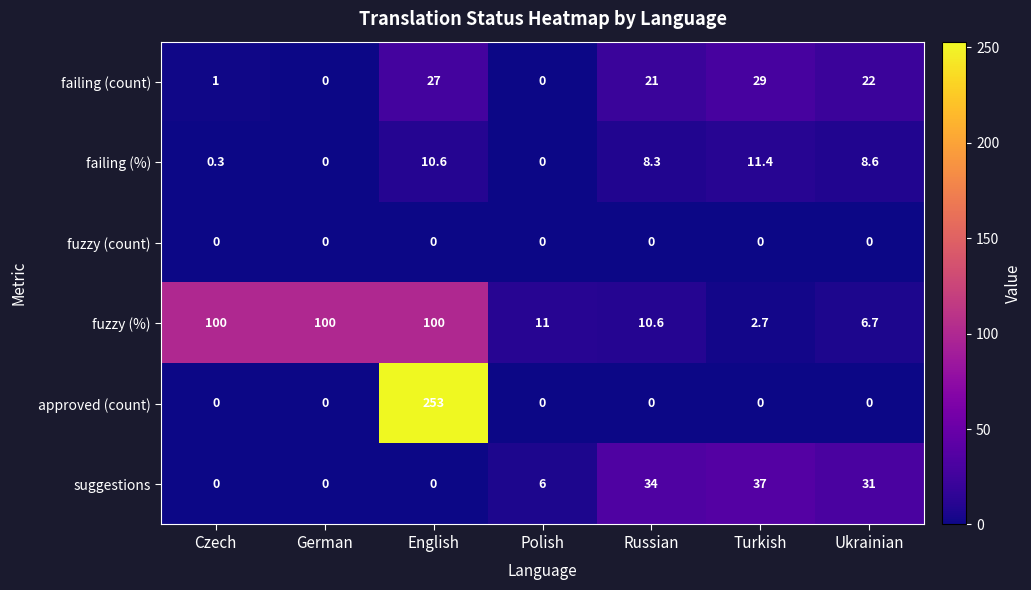

What is the greatest value displayed?

253.0